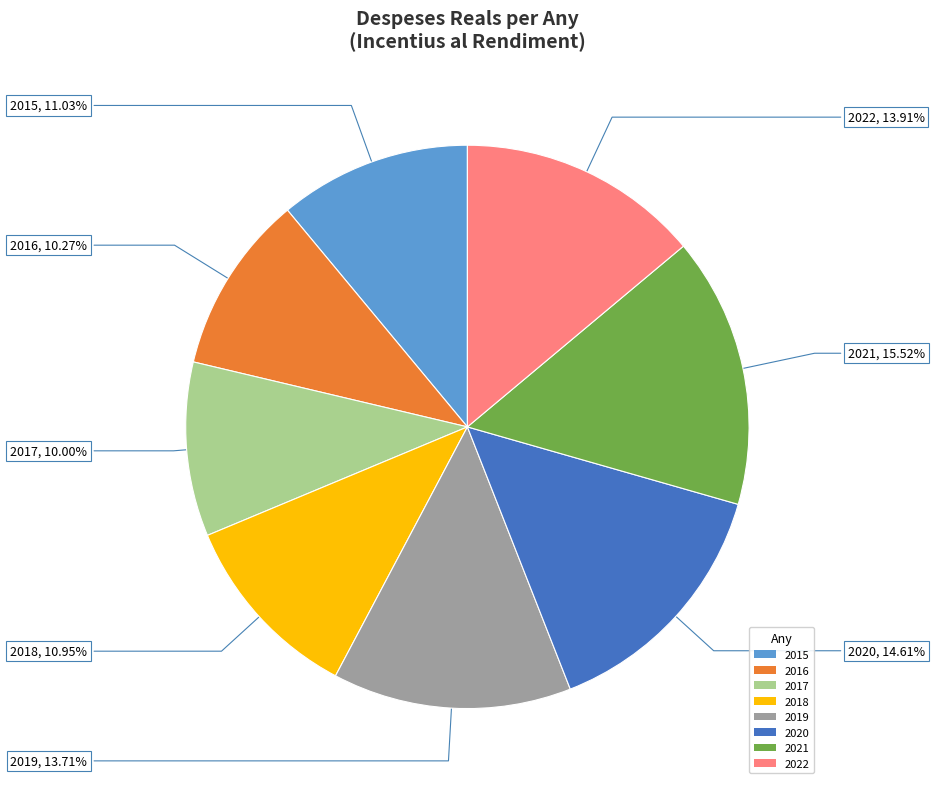

What is the ratio of the value at 2017 to the value at 2018?

0.9